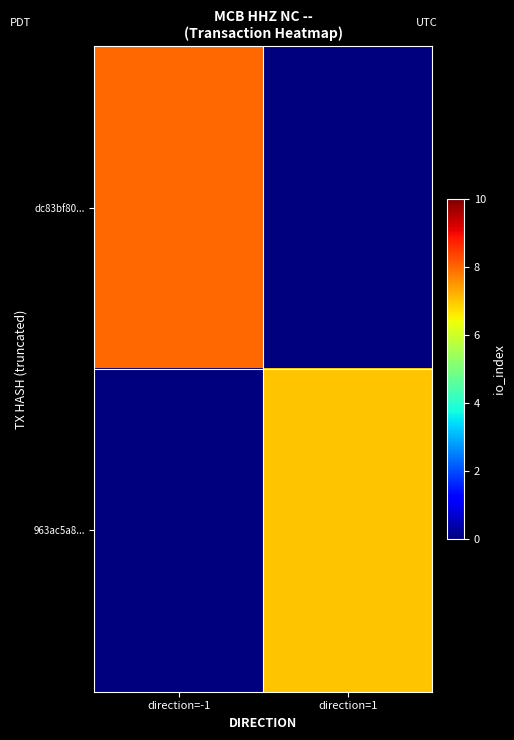

List the series in order of their peak value, highest first.

dc83bf80..., 963ac5a8...